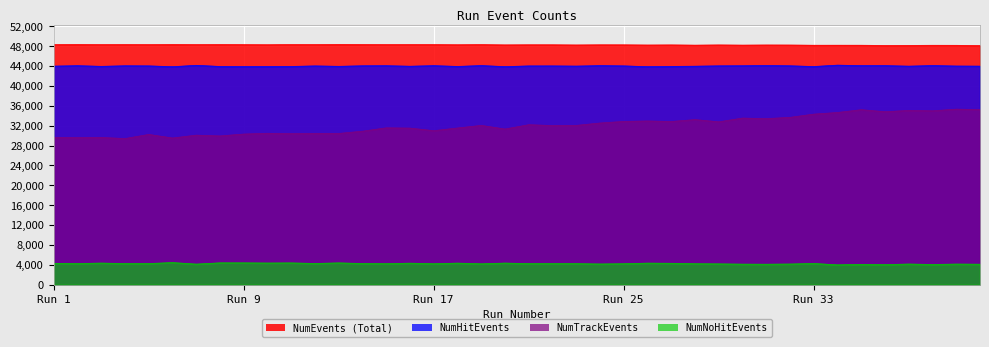

What is the maximum value shown in the chart?

48350